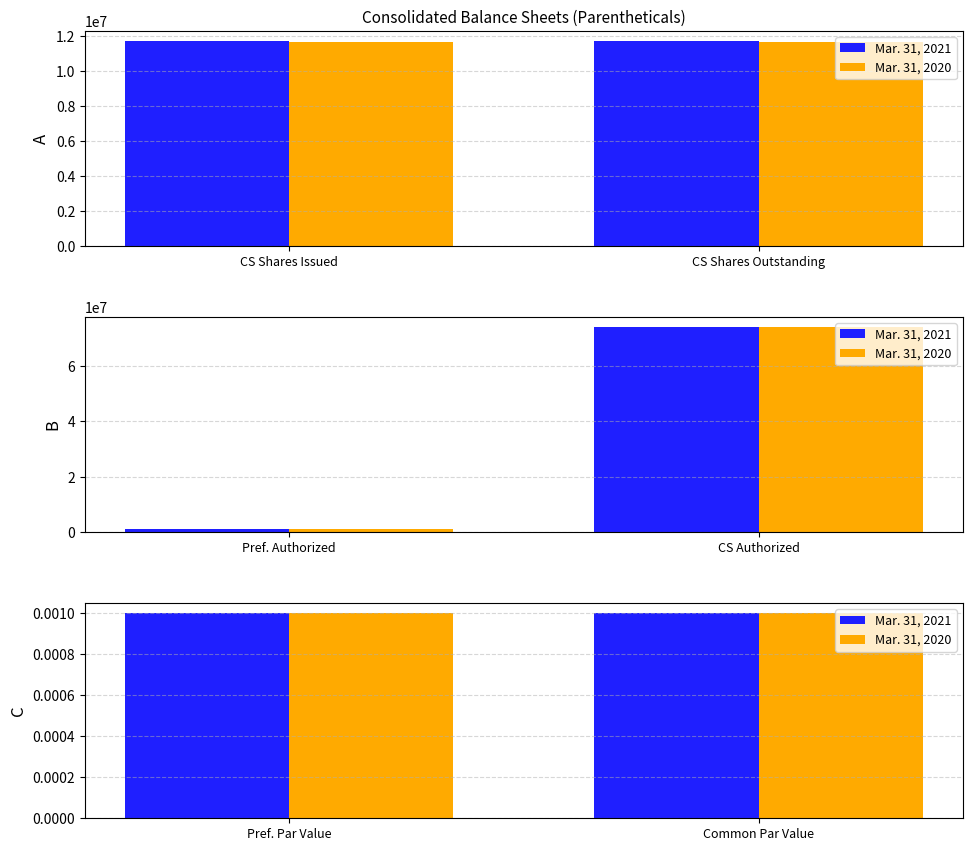

The Mar. 31, 2020 series shows 0.0 at Preferred stock, par value. True or false?

False